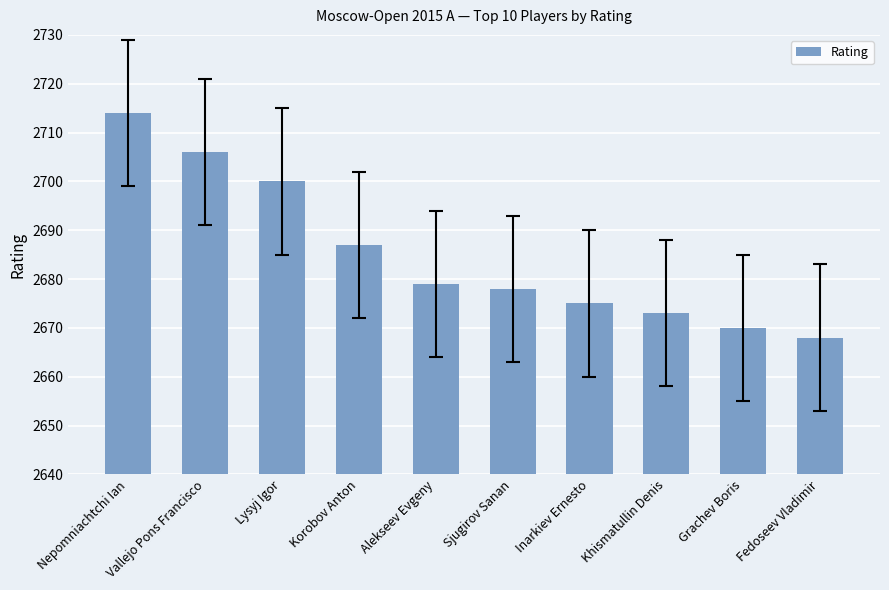

What is the average value?

2685